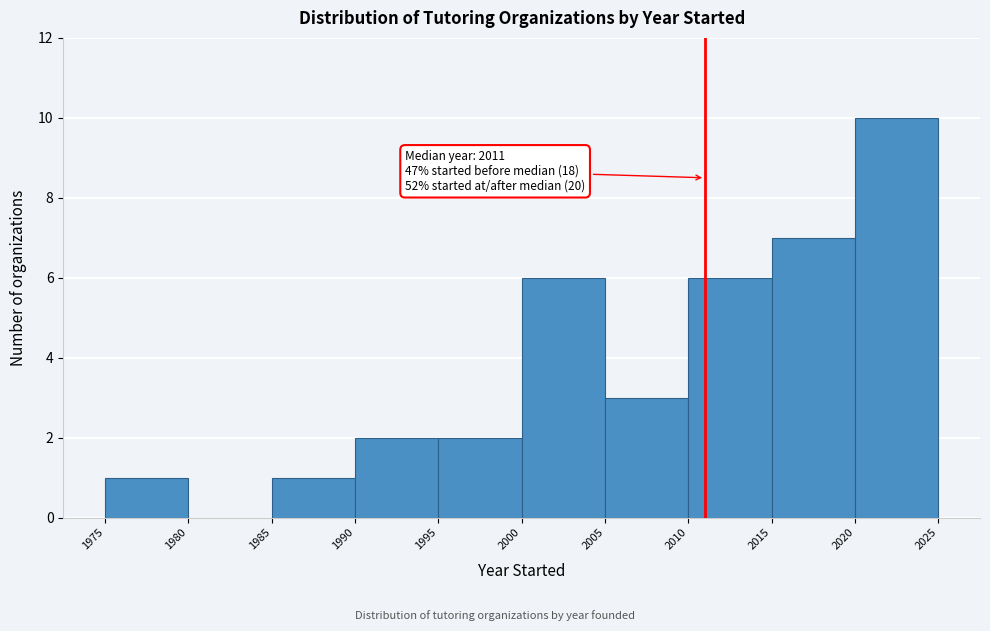

Over which range of the x-axis is the bar tallest?

2020 to 2025